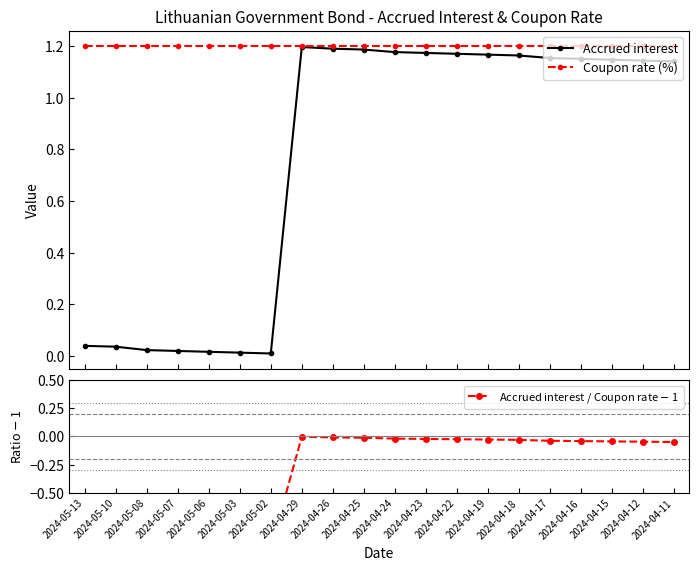

True or false: Coupon rate (%) and Accrued interest intersect in this chart.

False